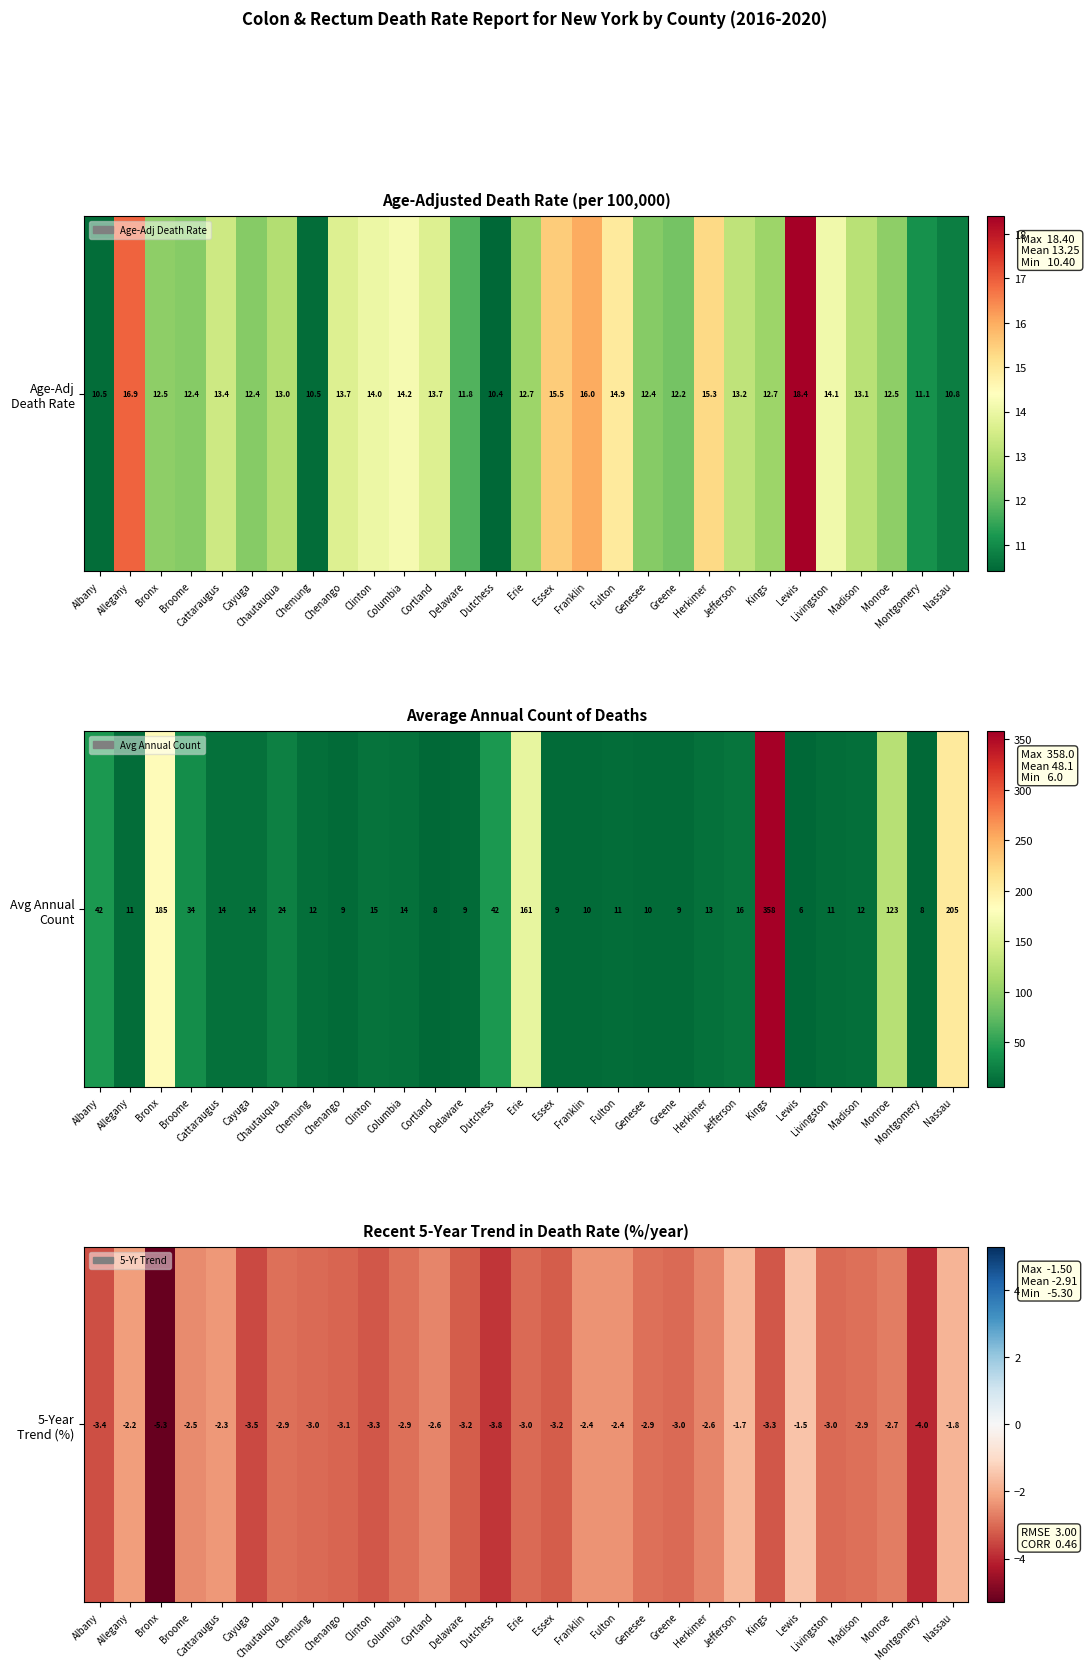

What is the sum of all values?

-84.4